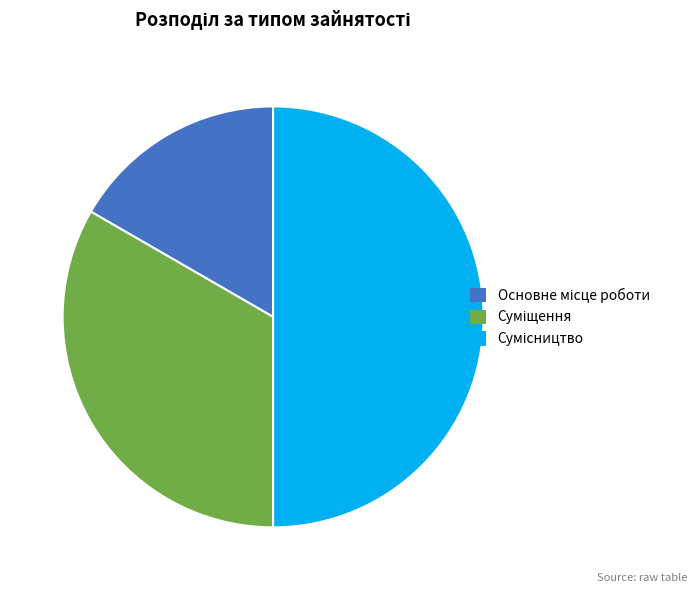

How many slices are in this pie chart?

3